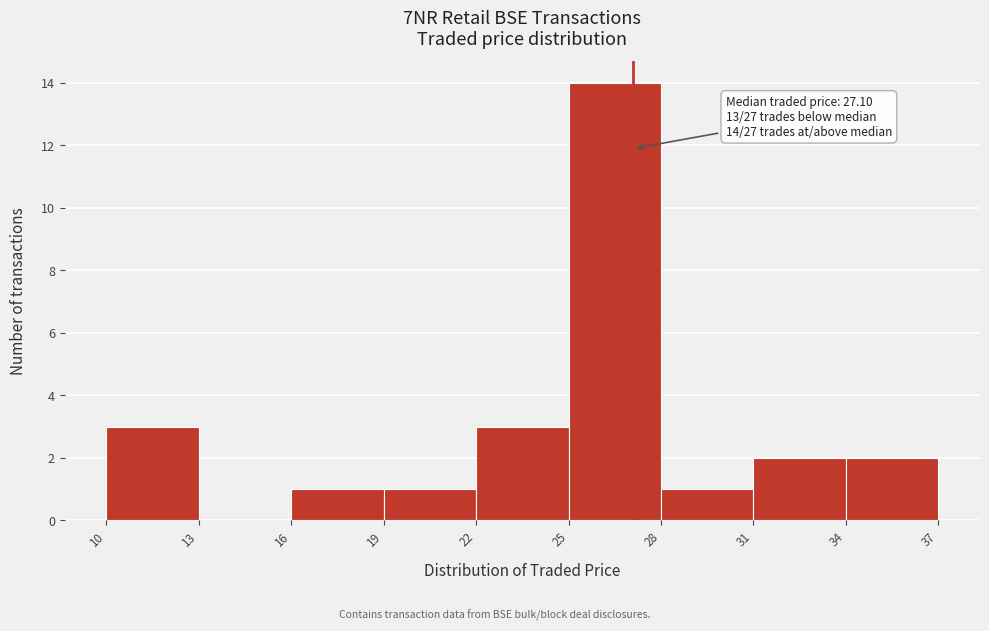

Which range on the x-axis has the tallest bar?

25 to 28